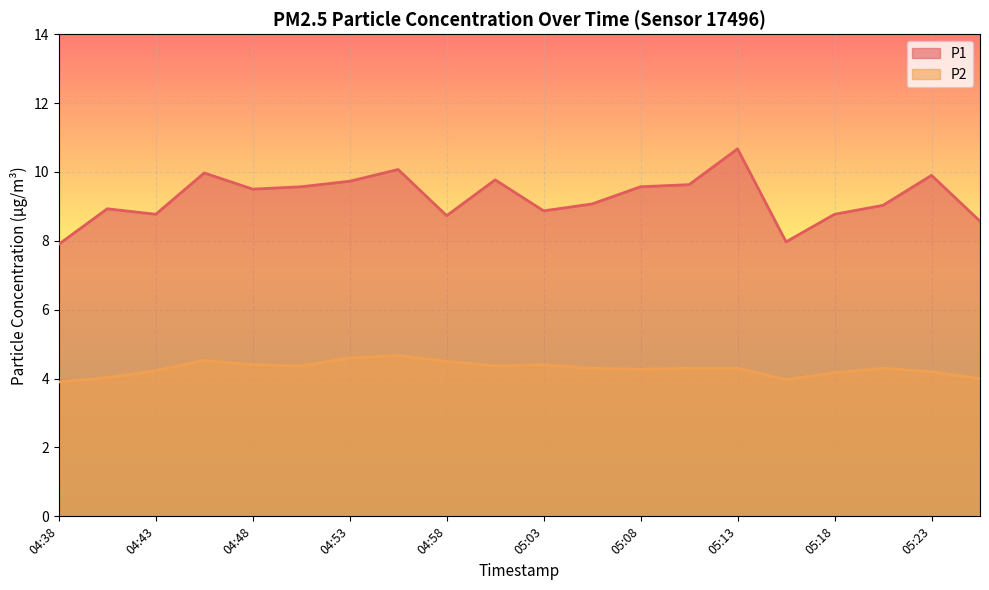

How many interior local valleys does the P2 series have?

4